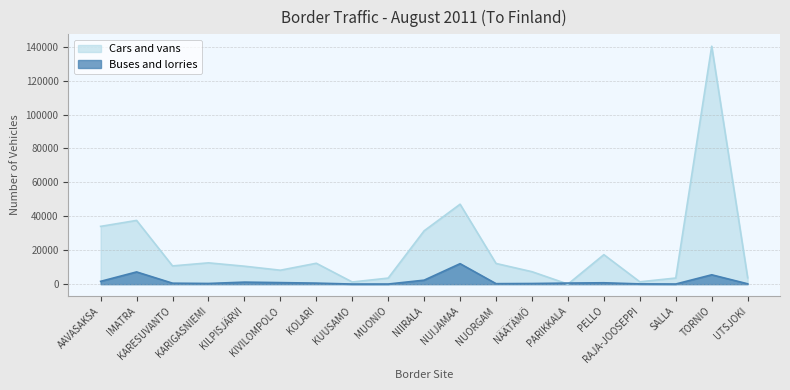

Which series changed the most between NIIRALA and RAJA-JOOSEPPI?

Cars and vans